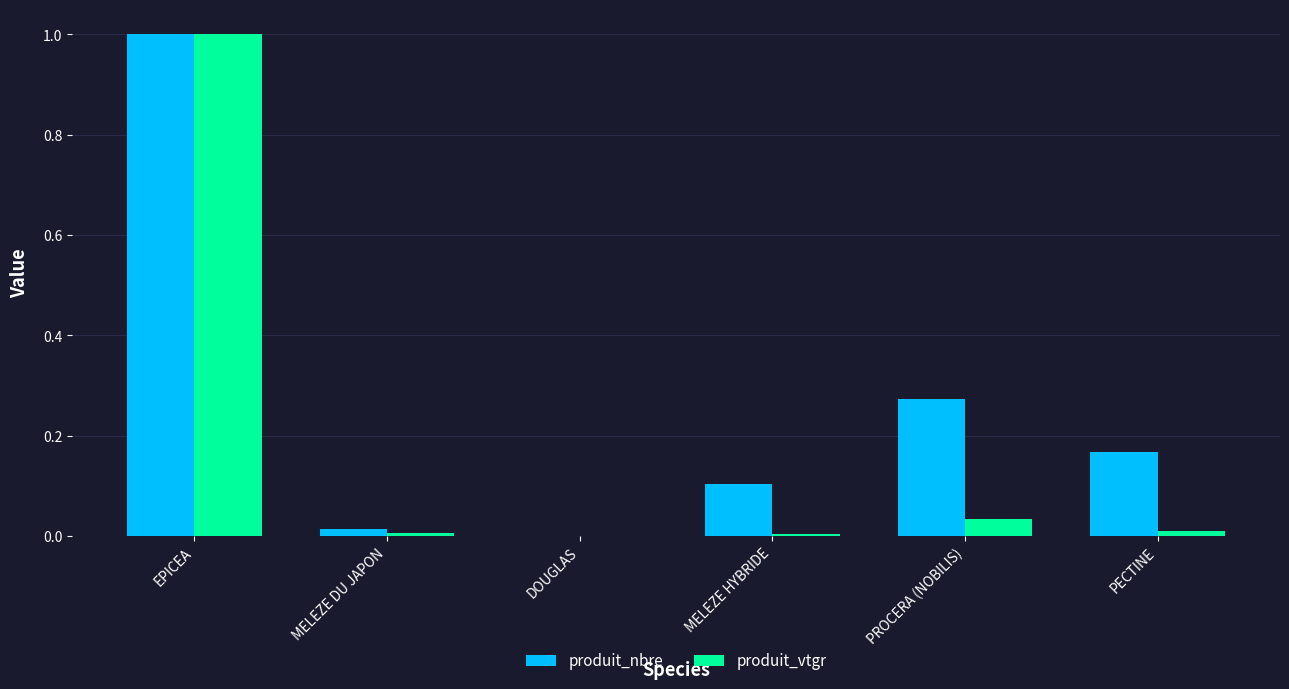

Is the value of produit_vtgr at DOUGLAS greater than the value of produit_nbre at PECTINE?

No